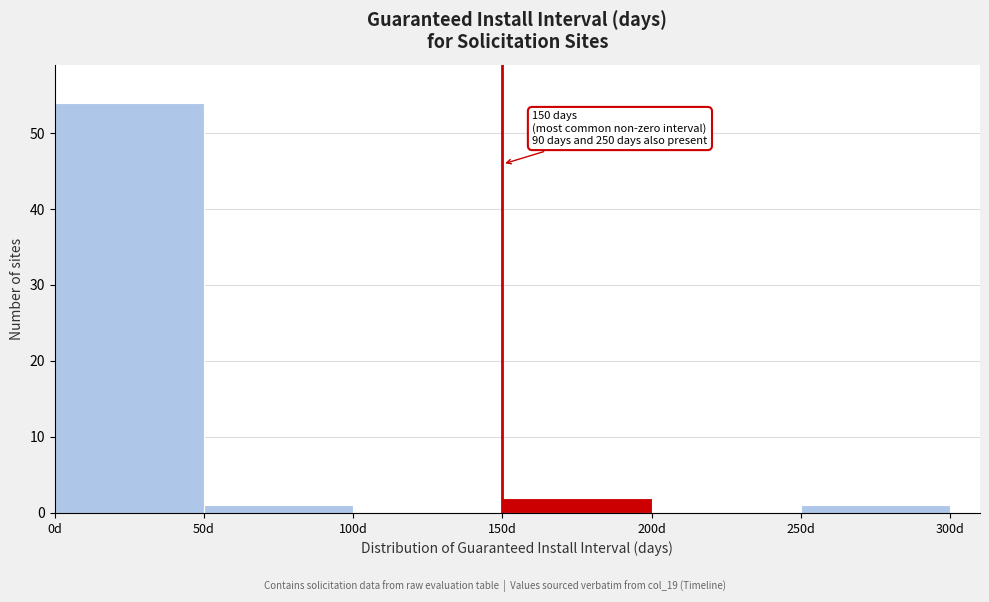

Which range on the x-axis has the tallest bar?

0 to 50